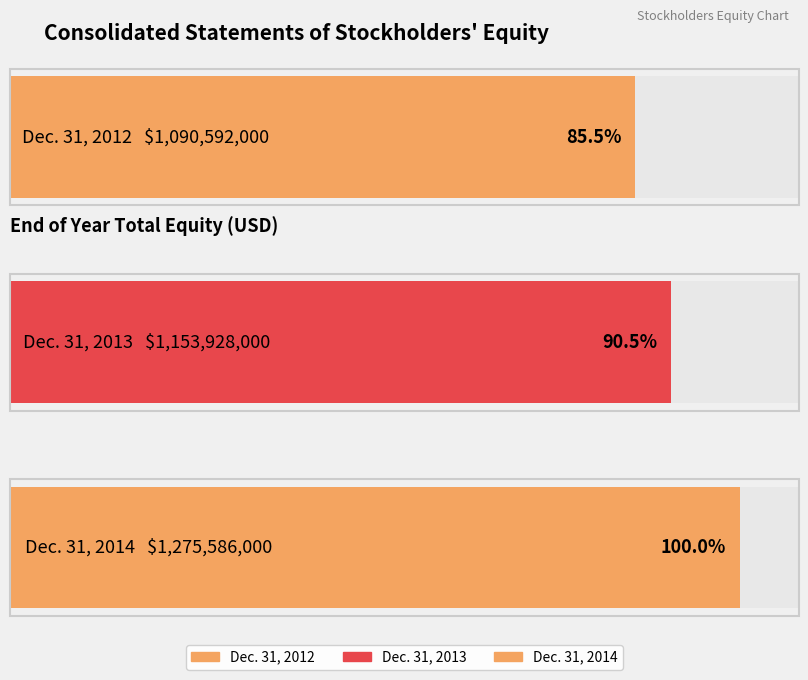

How many bars are there in total?

3